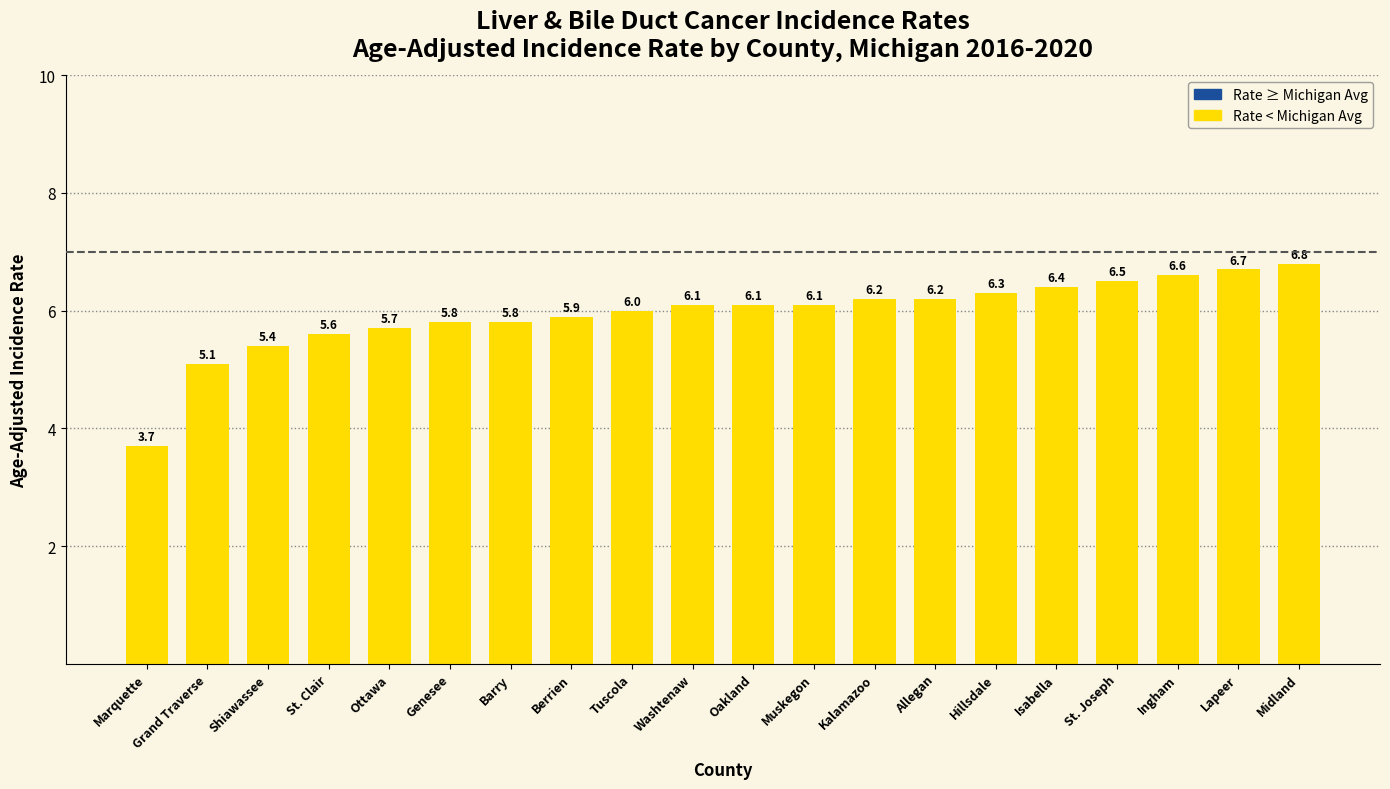

Which label corresponds to the smallest value in the chart?

Marquette